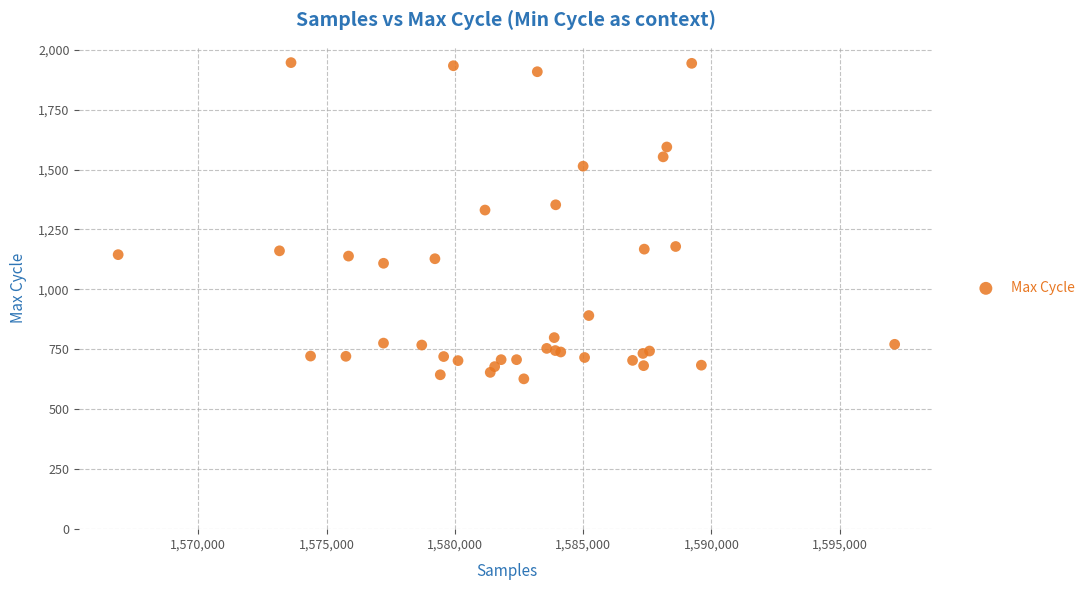

What Y value in the scatter plot is closest to 1286?

1331